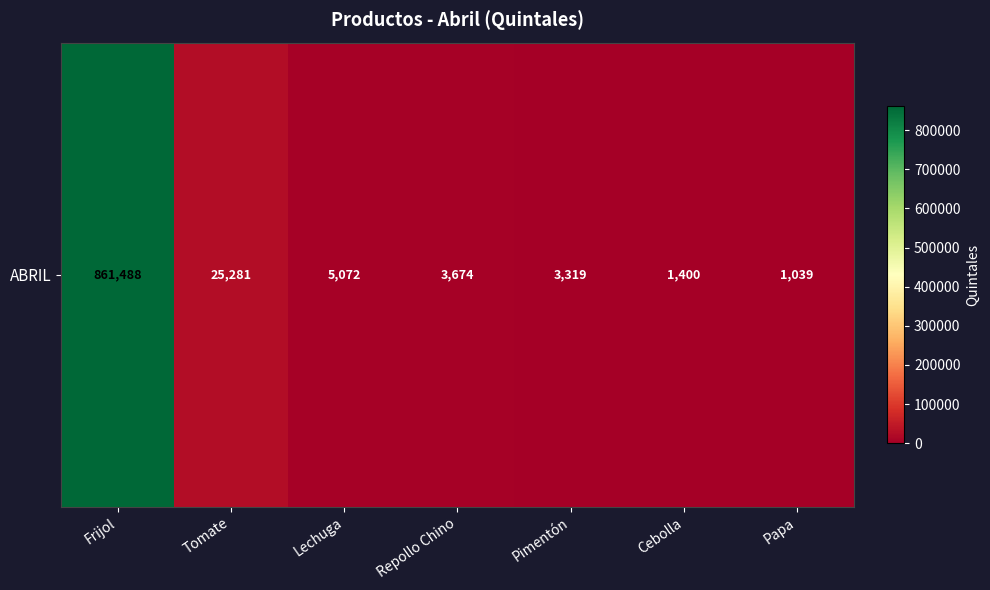

Which has a higher value, Cebolla or Lechuga?

Lechuga